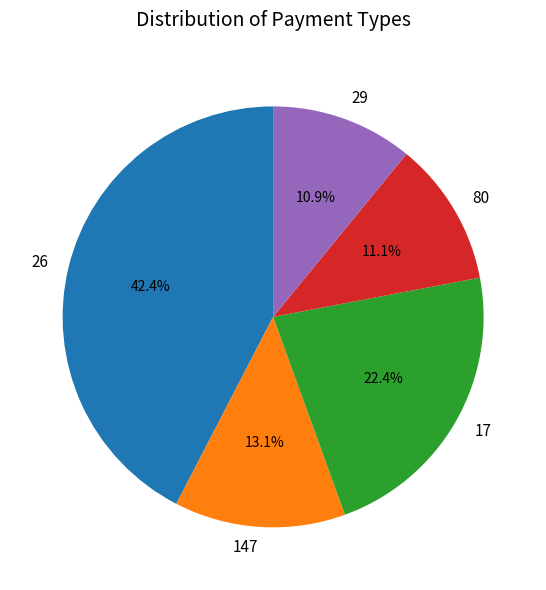

Does any single category account for the majority?

No